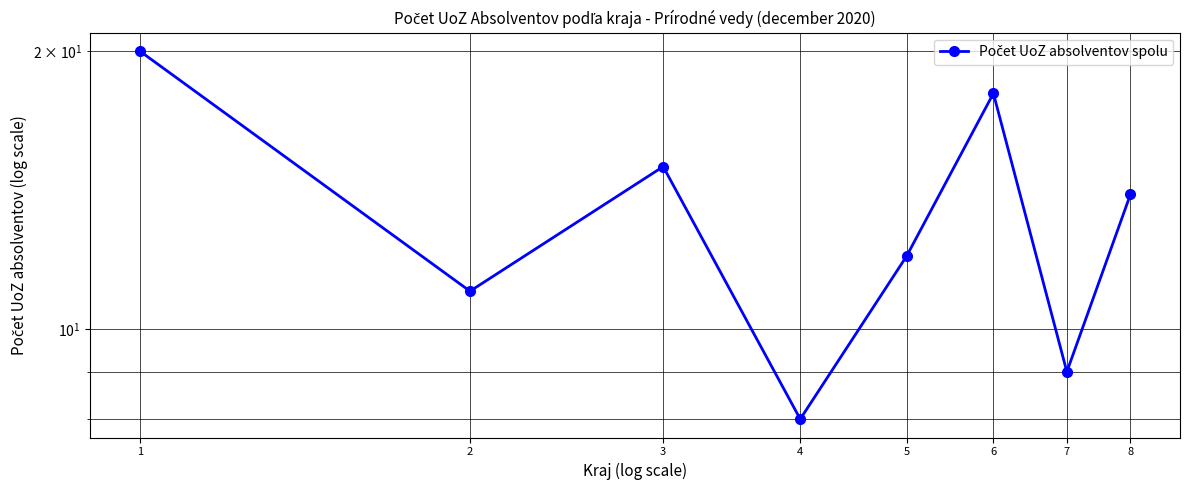

Which label corresponds to the largest value in the chart?

1